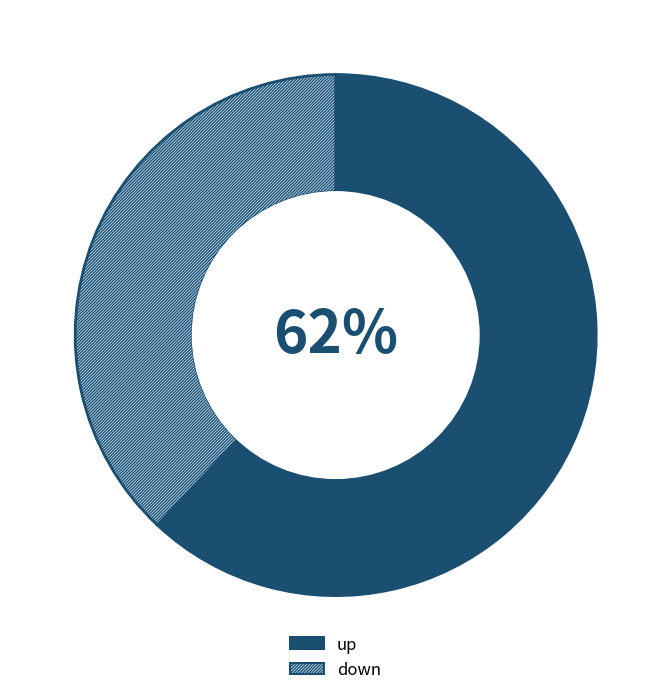

Do down and up together represent more than half of the pie?

Yes